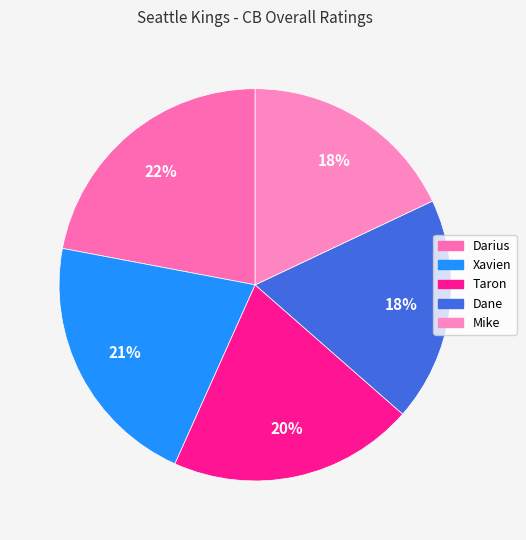

Is there any slice that represents more than half of the pie?

No